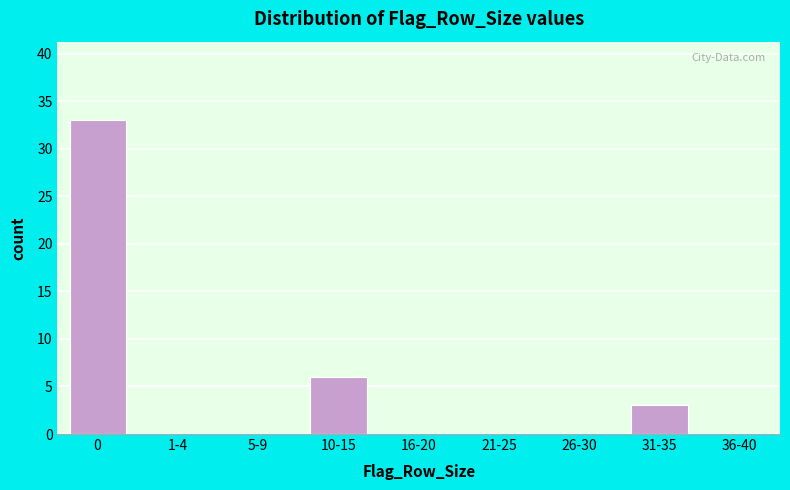

At which label is the value closest to 16?

10-15